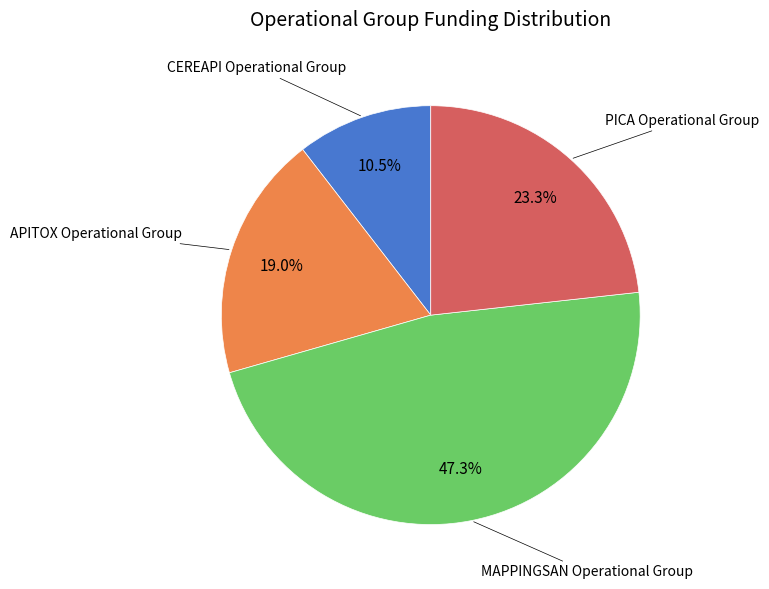

Is there a majority slice in this chart?

No